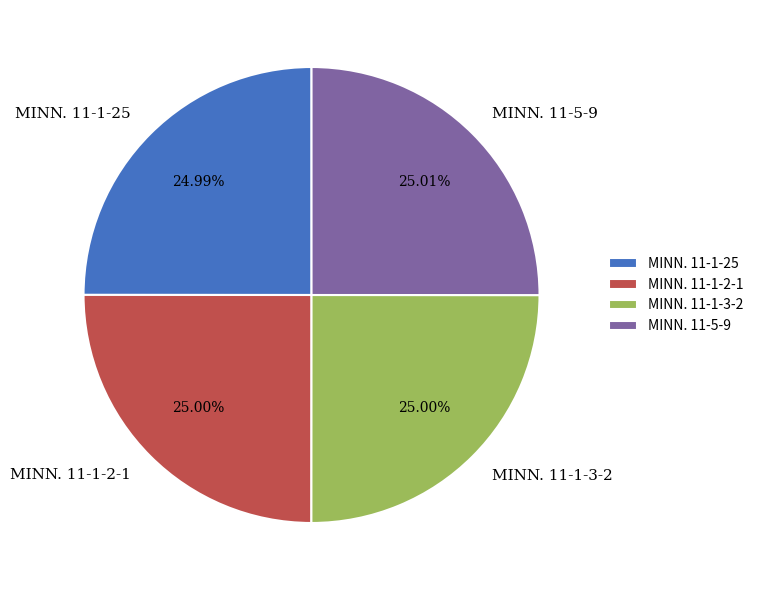

Approximately how many times larger is the value at MINN. 11-5-9 compared to MINN. 11-1-25?

1.0